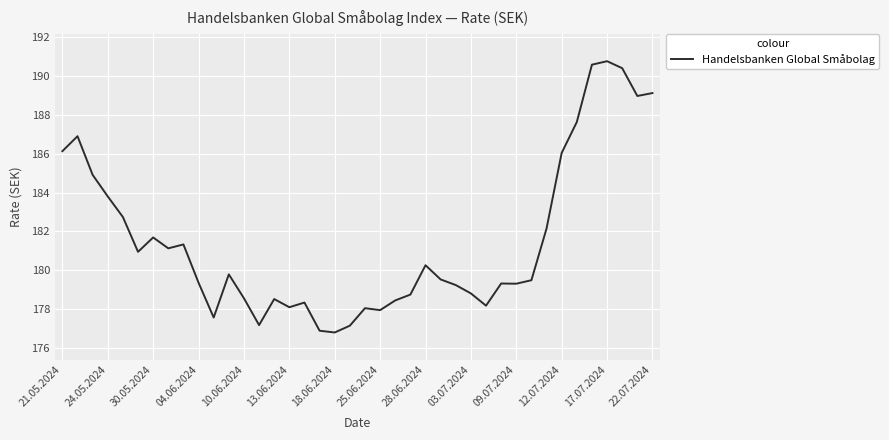

What is the difference between the maximum and minimum values?

14.0